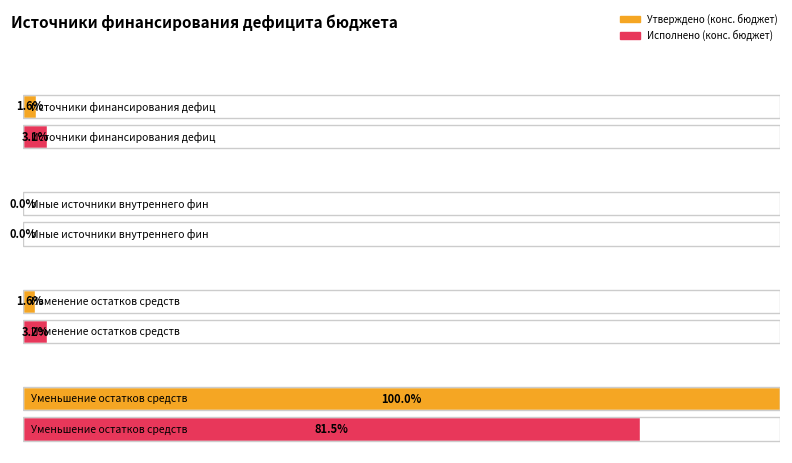

List the series in order of their peak value, highest first.

Утверждено (конс. бюджет), Исполнено (конс. бюджет)